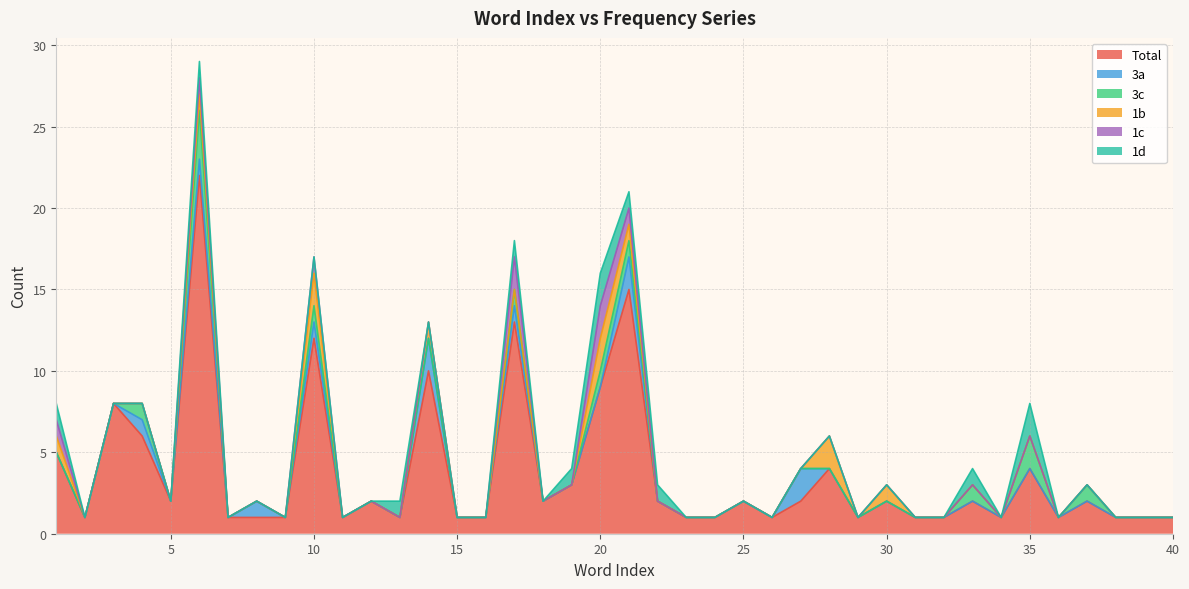

Reading right to left, list all the values displayed in this chart.

Total: 1	1	1	2	1	4	1	2	1	1	2	1	4	2	1	2	1	1	2	15	9	3	2	13	1	1	10	1	2	1	12	1	1	1	22	2	6	8	1	5
3a: 0	0	0	0	0	0	0	0	0	0	0	0	0	2	0	0	0	0	0	2	0	0	0	1	0	0	2	0	0	0	1	0	1	0	1	0	1	0	0	0
3c: 0	0	0	1	0	2	0	1	0	0	0	0	0	0	0	0	0	0	0	1	1	0	0	1	0	0	0	0	0	0	1	0	0	0	3	0	1	0	0	0
1b: 0	0	0	0	0	0	0	0	0	0	1	0	2	0	0	0	0	0	0	1	2	0	0	0	0	0	1	0	0	0	2	0	0	0	1	0	0	0	0	1
1c: 0	0	0	0	0	0	0	0	0	0	0	0	0	0	0	0	0	0	0	1	2	0	0	2	0	0	0	0	0	0	1	0	0	0	1	0	0	0	0	1
1d: 0	0	0	0	0	2	0	1	0	0	0	0	0	0	0	0	0	0	1	1	2	1	0	1	0	0	0	1	0	0	0	0	0	0	1	0	0	0	0	1